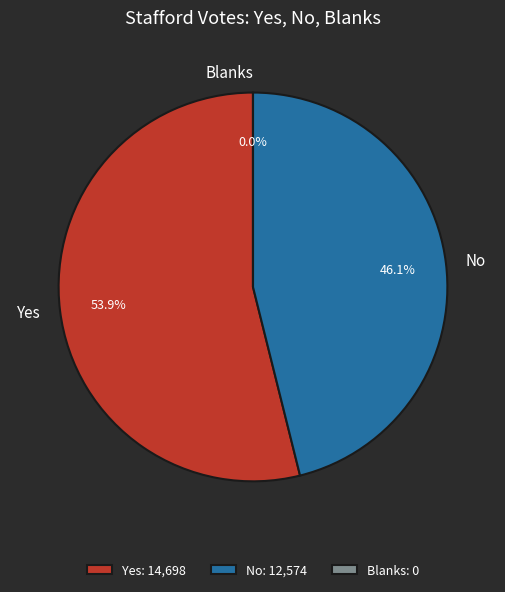

Is the sum of Yes and No greater than half?

Yes